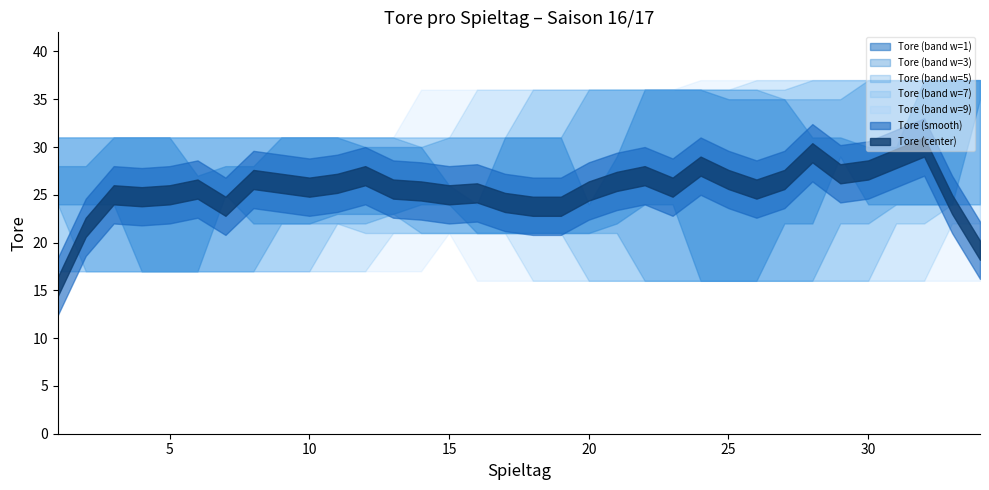

Reading left to right, list all the values displayed in this chart.

1=28	2=24	3=25	4=31	5=17	6=27	7=25	8=28	9=22	10=31	11=25	12=23	13=30	14=26	15=24	16=24	17=21	18=31	19=21	20=22	21=24	22=29	23=36	24=24	25=16	26=35	27=22	28=31	29=29	30=30	31=24	32=24	33=37	34=35